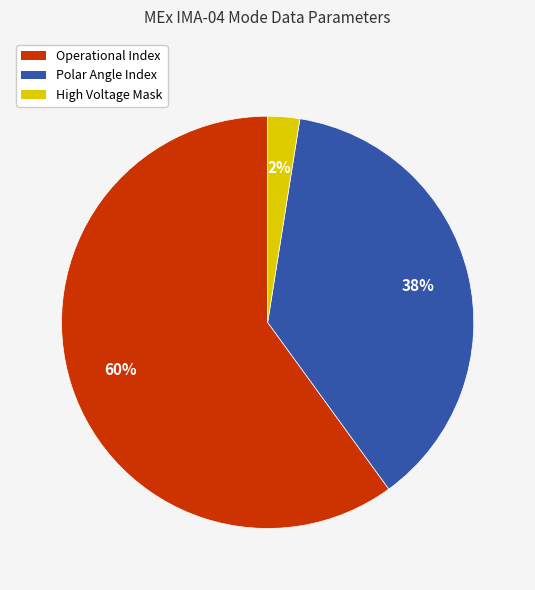

Between High Voltage Mask and Operational Index, which is larger?

Operational Index